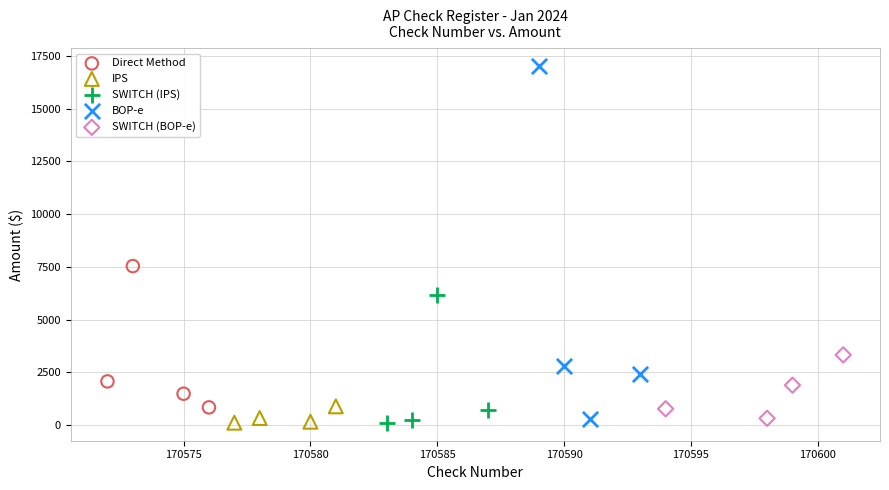

Which series reaches the maximum Y coordinate?

BOP-e